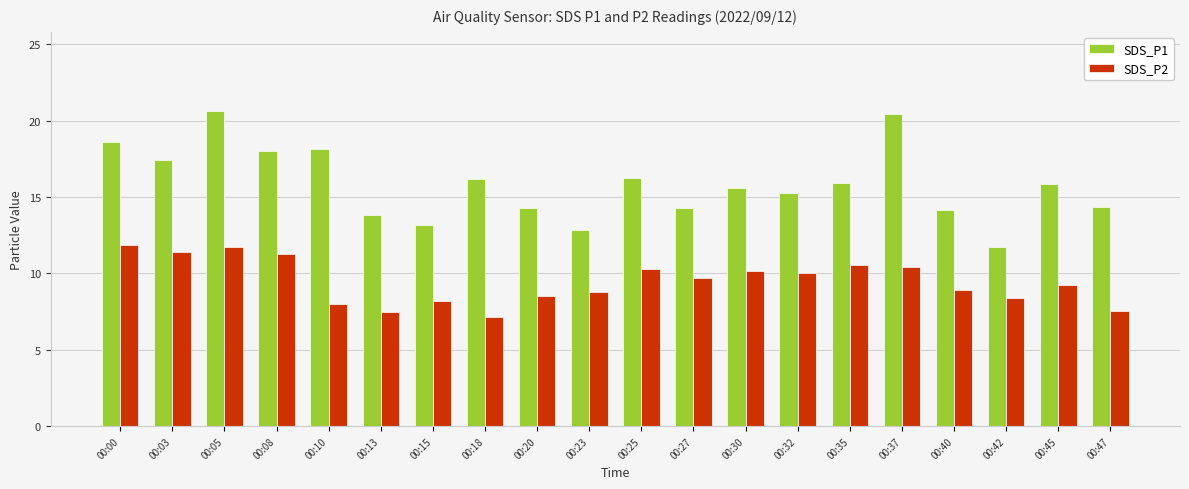

How many data points does each series have?

20